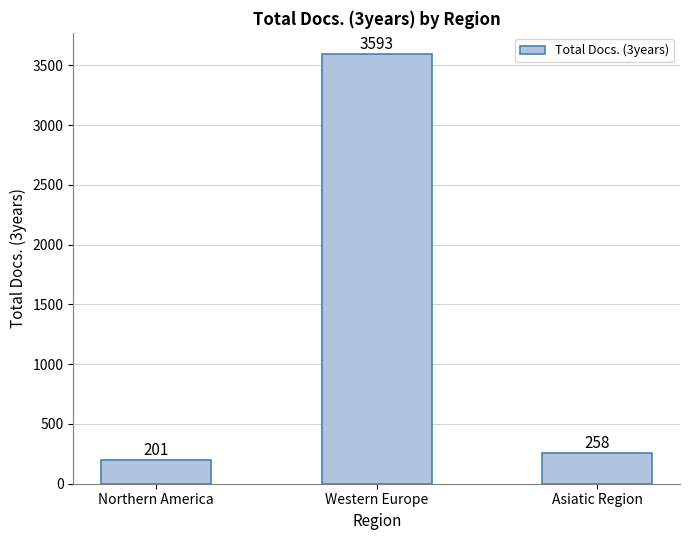

The value at Northern America is 201. True or false?

True